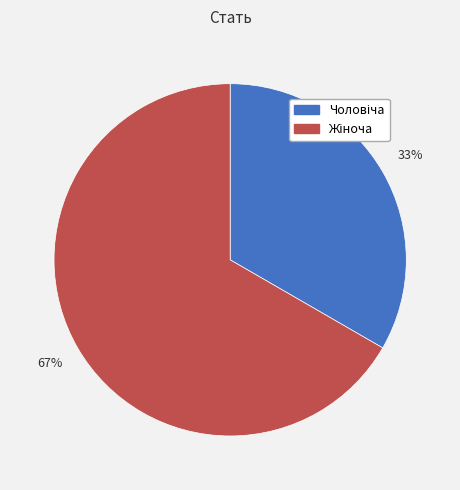

To the nearest percent, what is the average slice percentage?

50%